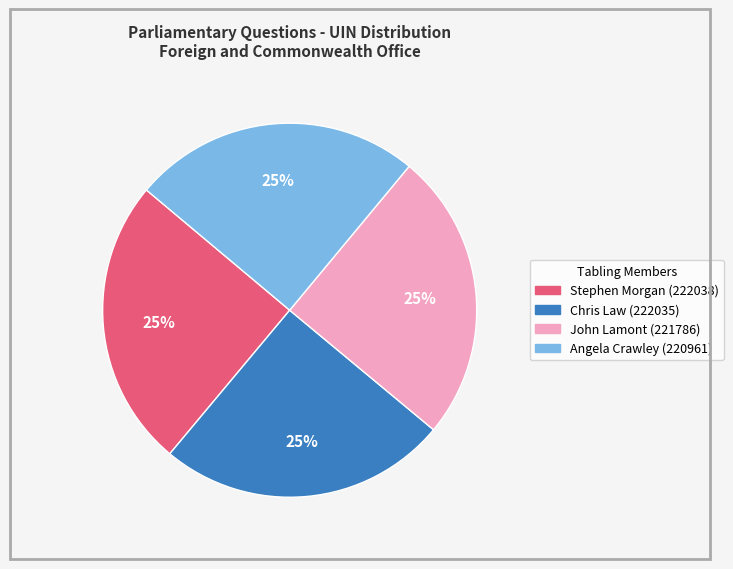

What percentage is the Chris Law (222035) slice, to the nearest percent?

25%